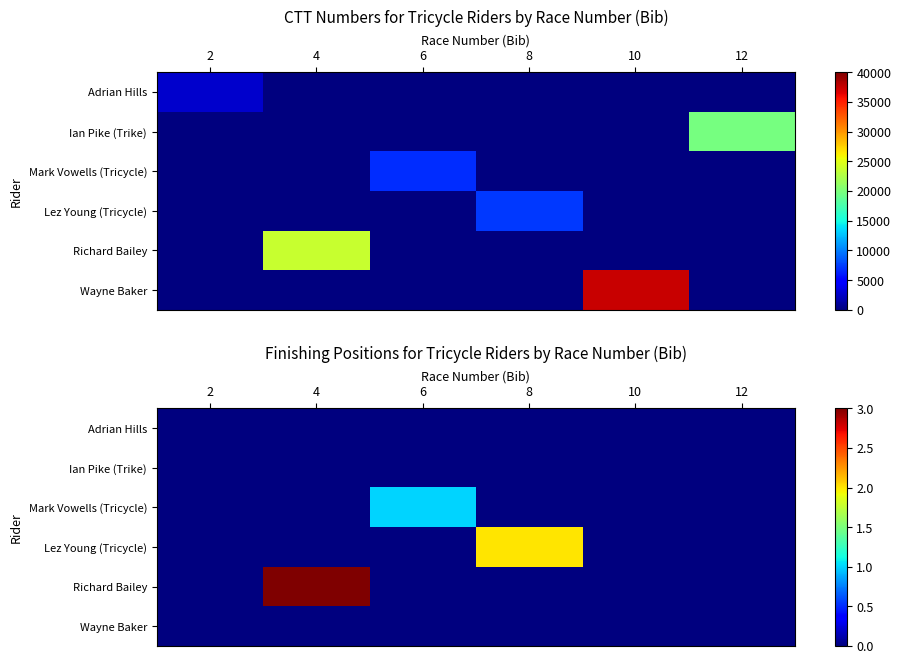

Rank the series by their maximum value, from highest to lowest.

Richard Bailey, Lez Young (Tricycle), Mark Vowells (Tricycle), Adrian Hills, Ian Pike (Trike), Wayne Baker